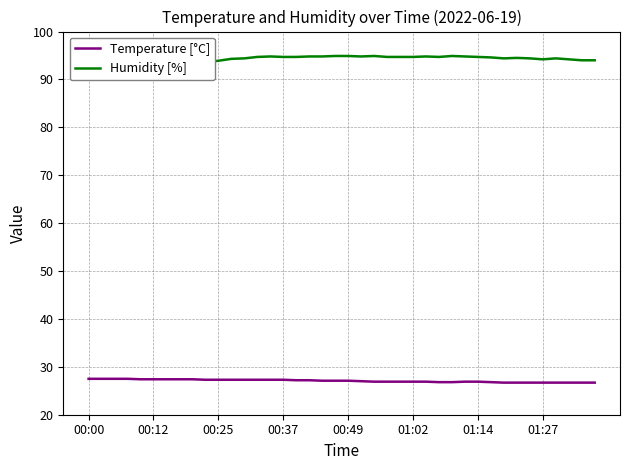

The Temperature [°C] series shows 26.9 at 01:14. True or false?

True